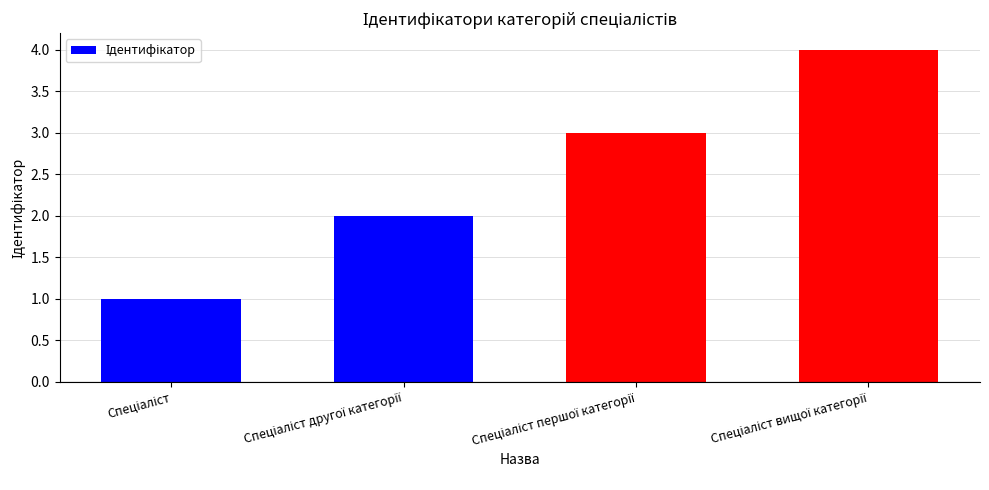

What is the sum of all values?

10